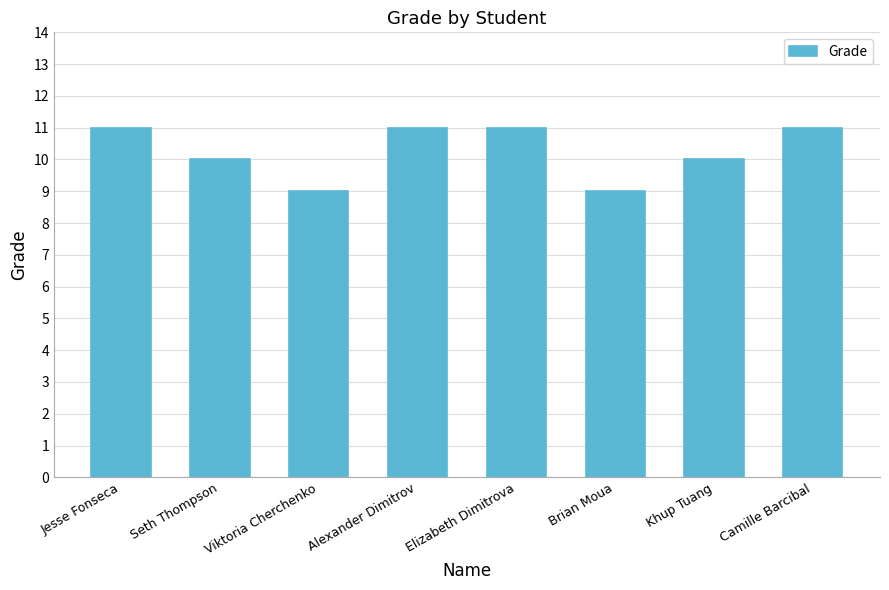

What is the sum of all values?

82